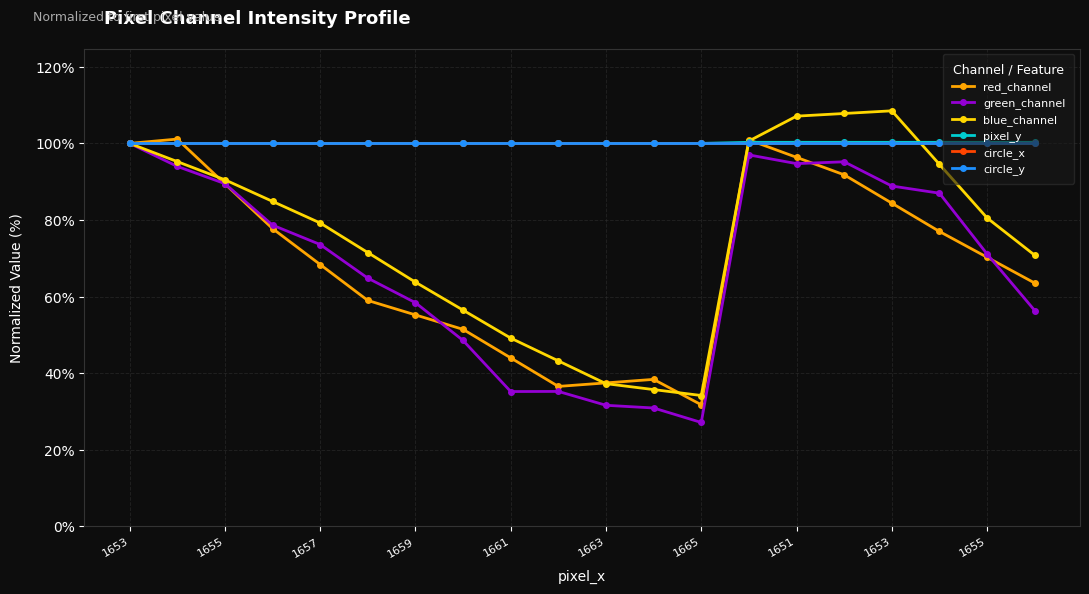

What is the lowest value of the blue_channel series?

34.2